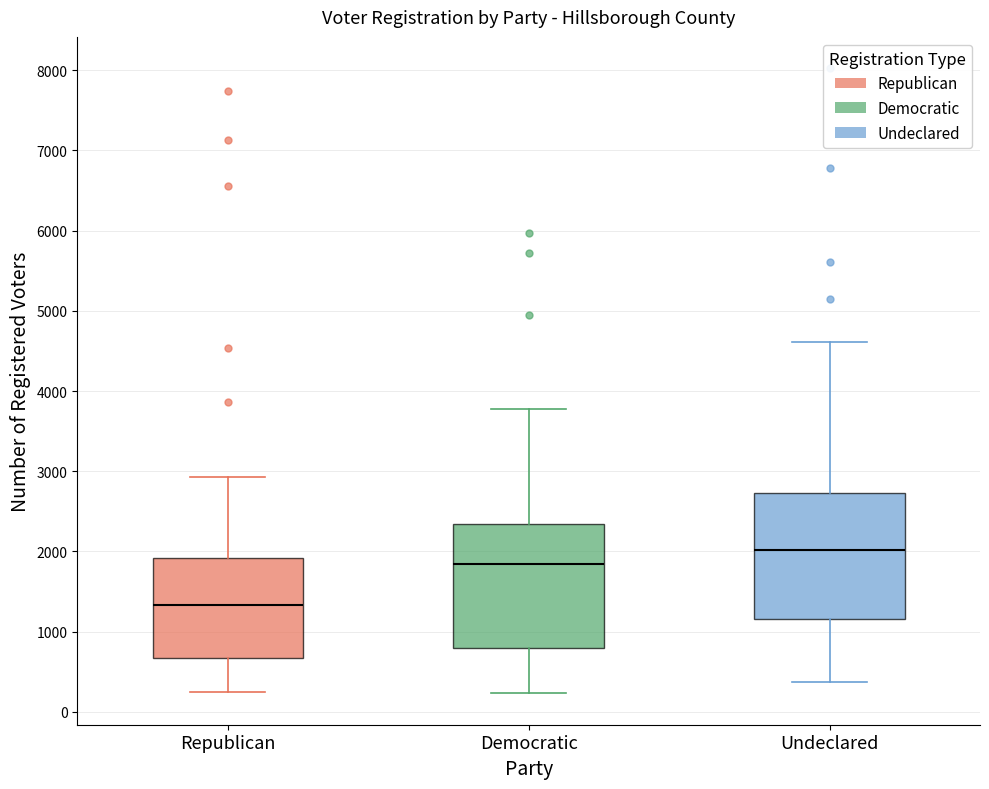

Which box's median line is the lowest?

Republican